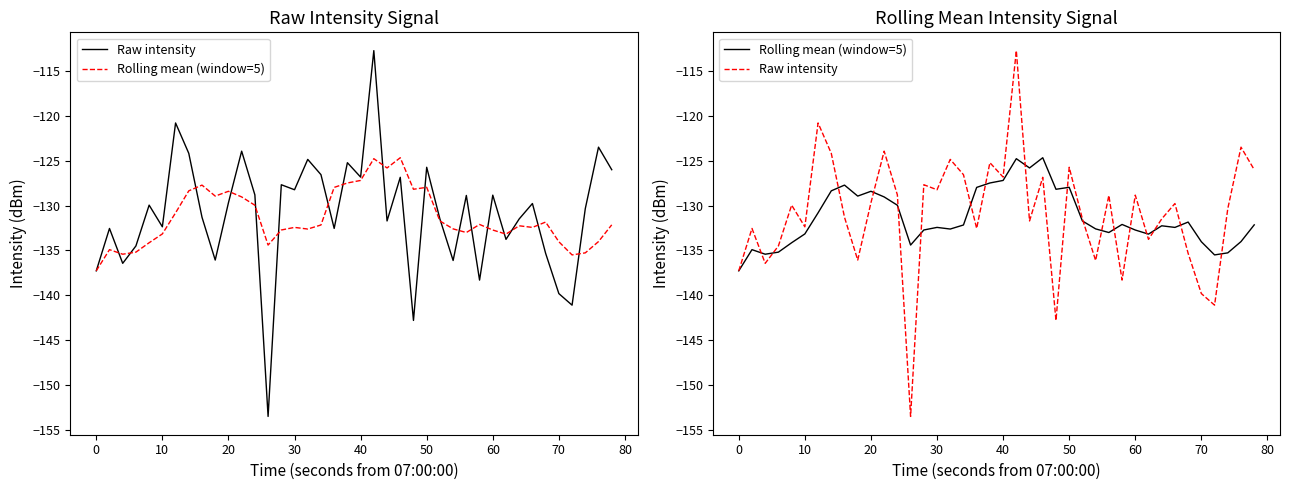

What are all the series names shown in the legend?

Raw intensity, Rolling mean (window=5)